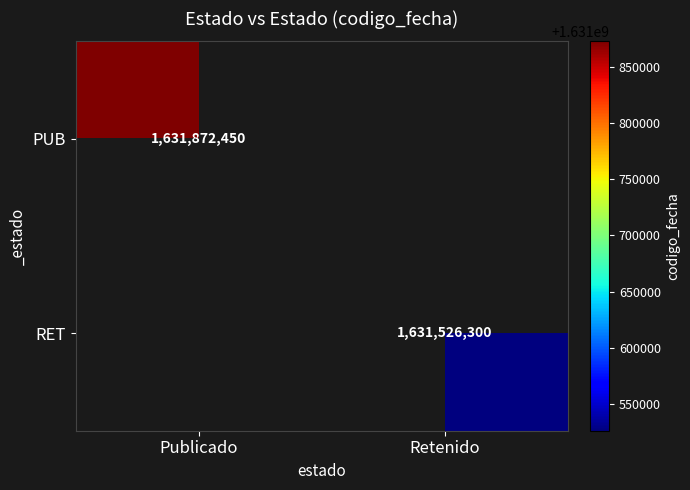

At which category does the chart reach its peak across all series?

Publicado